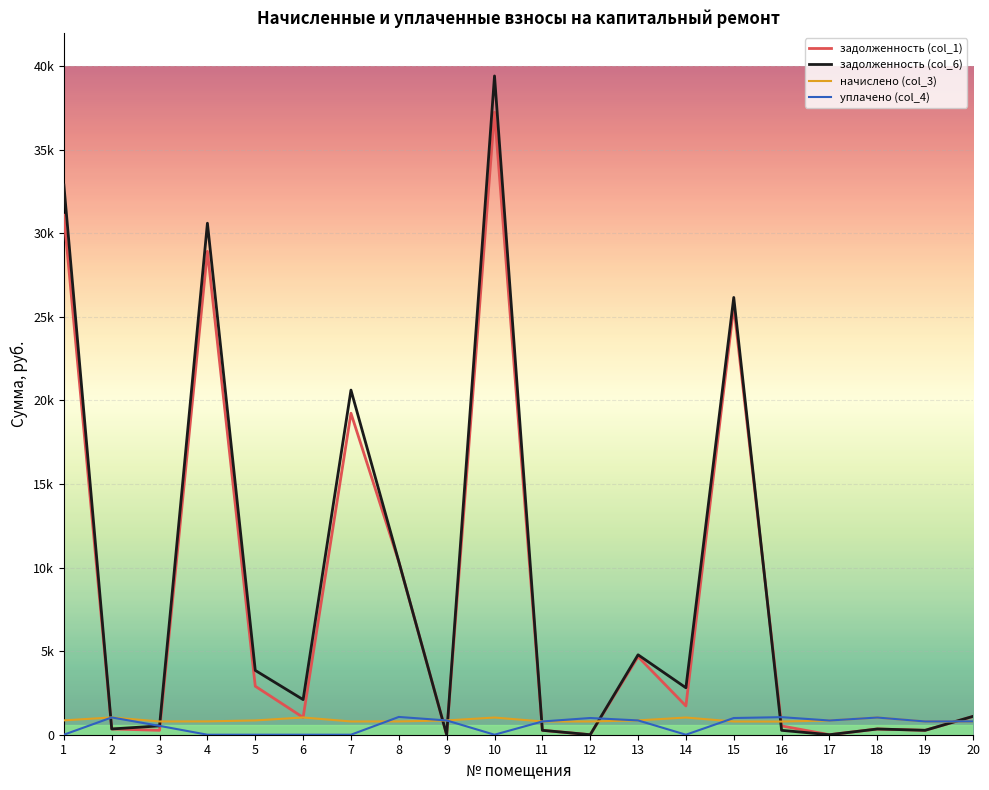

What are all the series names shown in the legend?

задолженность (col_1), задолженность (col_6), начислено (col_3), уплачено (col_4)